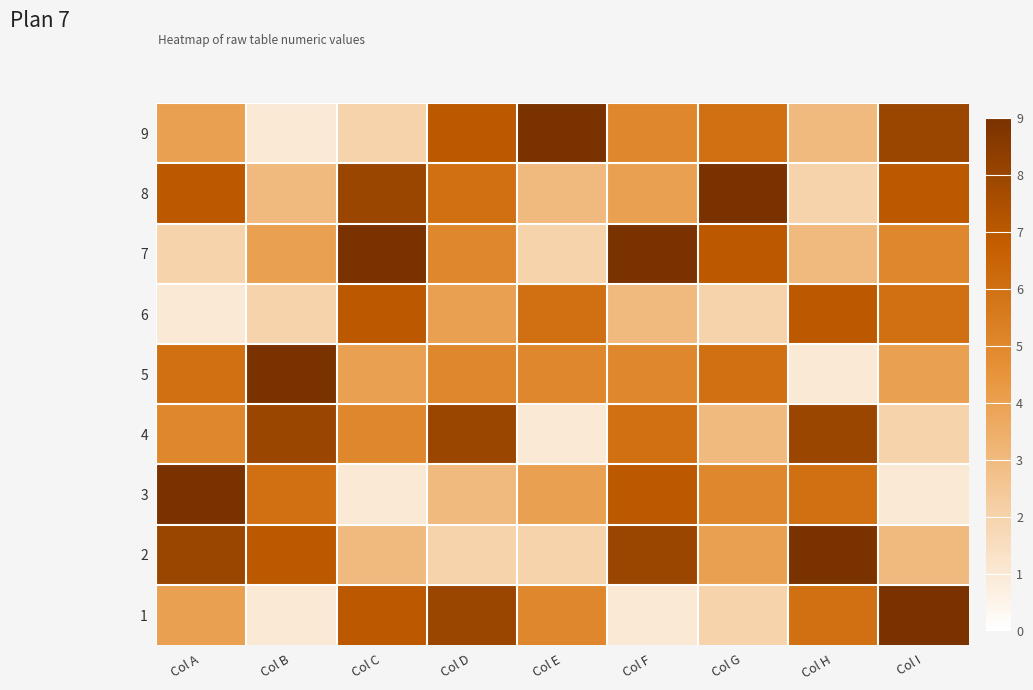

How many series are shown in this chart?

9